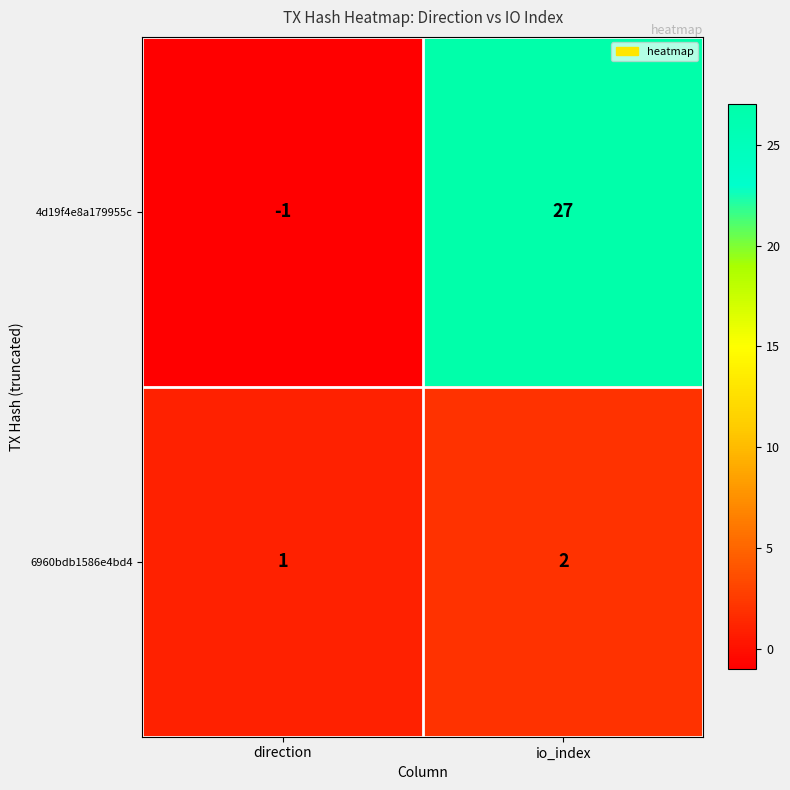

At direction, list the series in order from smallest to largest.

4d19f4e8a179955c, 6960bdb1586e4bd4